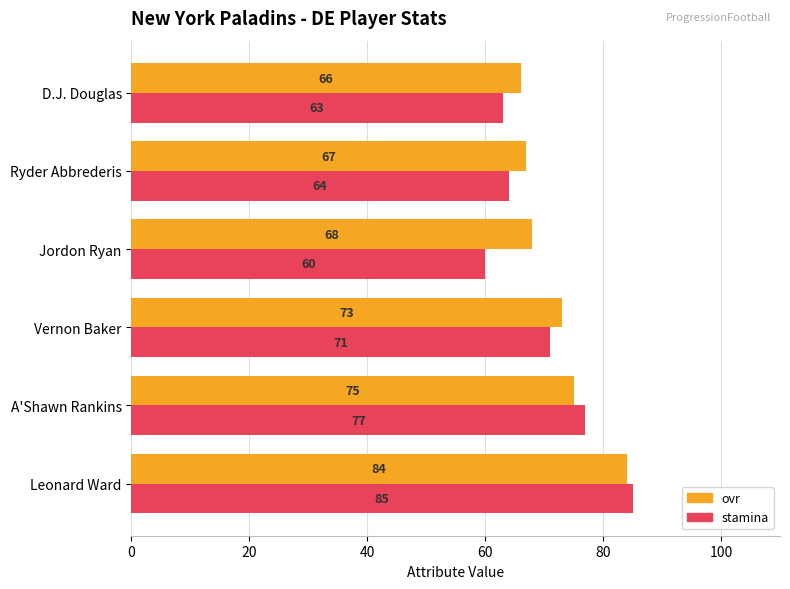

What is the highest value of the stamina series?

85